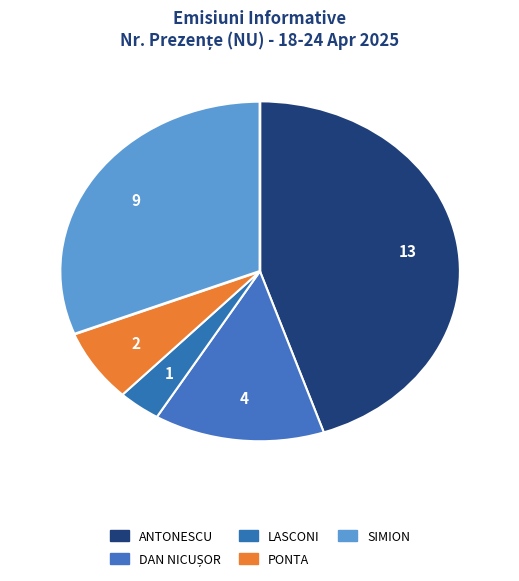

What is the largest slice in the pie chart?

ANTONESCU